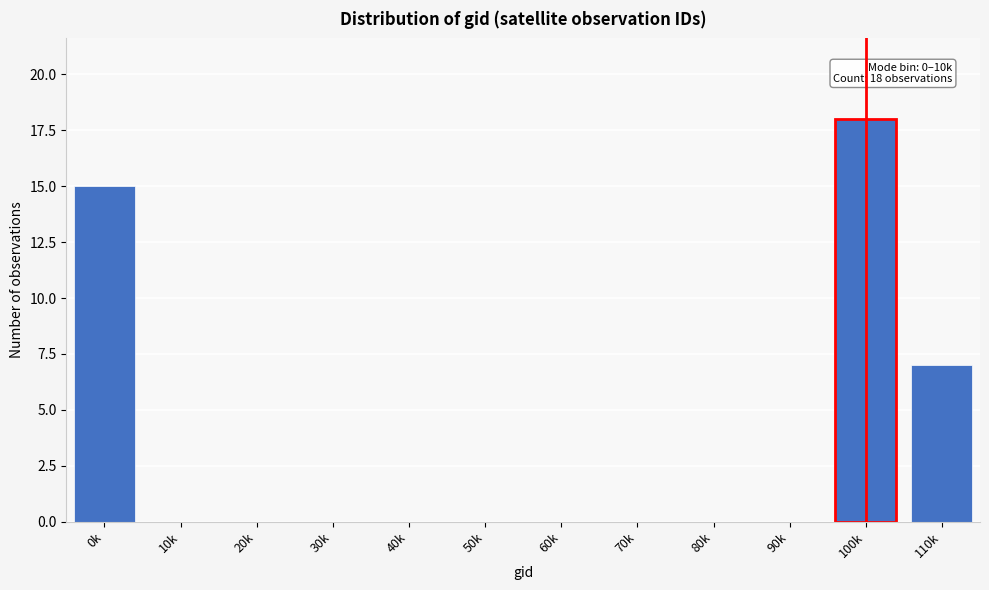

Reading left to right, extract all data points from this chart.

0k=15	10k=0	20k=0	30k=0	40k=0	50k=0	60k=0	70k=0	80k=0	90k=0	100k=18	110k=7